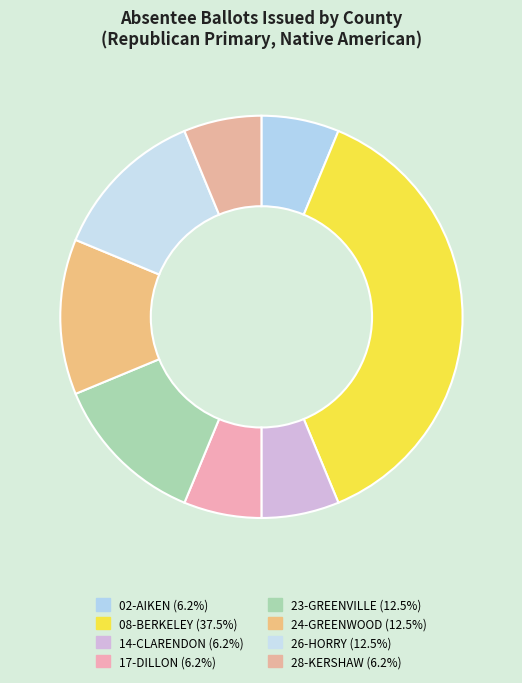

What is the change in value from 23-GREENVILLE to 28-KERSHAW?

-1